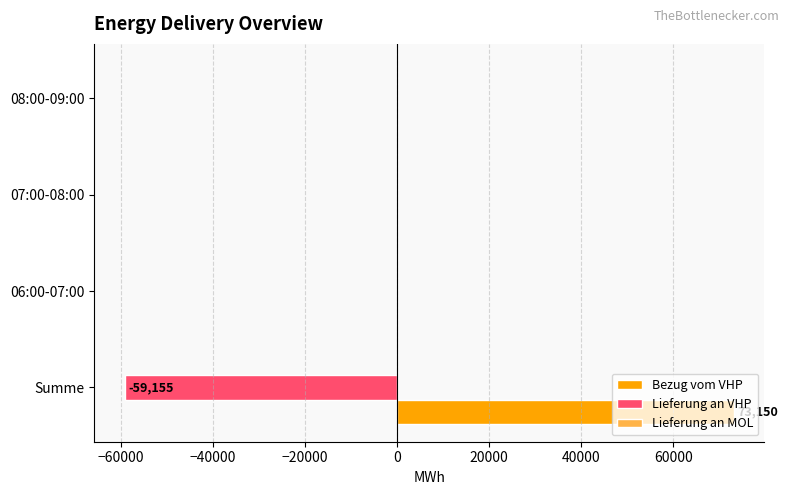

Count the number of categories in the chart.

4